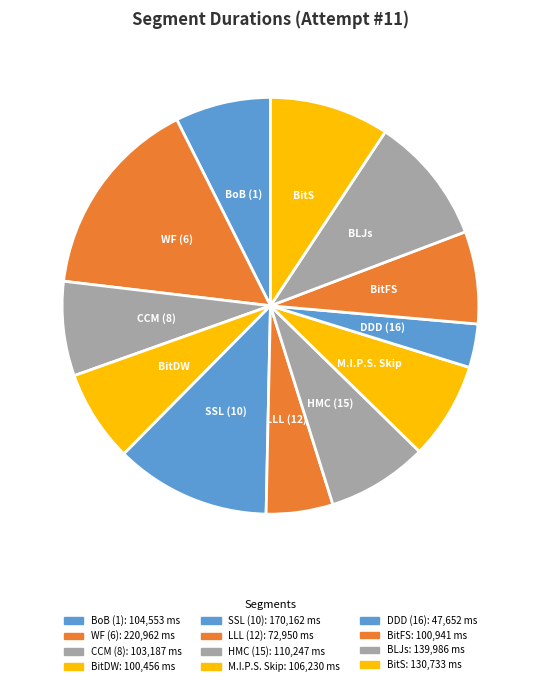

True or false: BitDW accounts for 1% of the total.

False